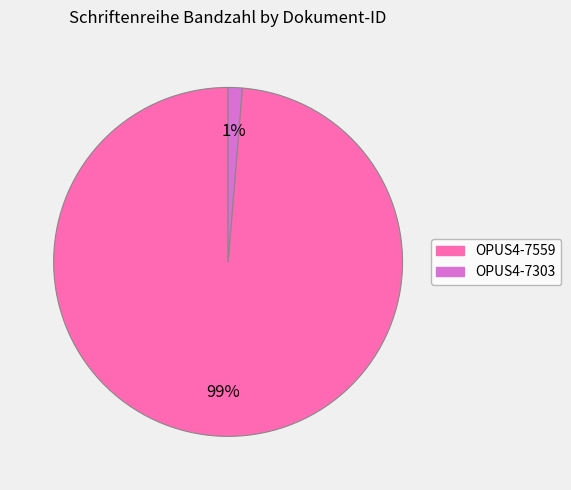

Rank the categories by value from lowest to highest.

OPUS4-7303, OPUS4-7559